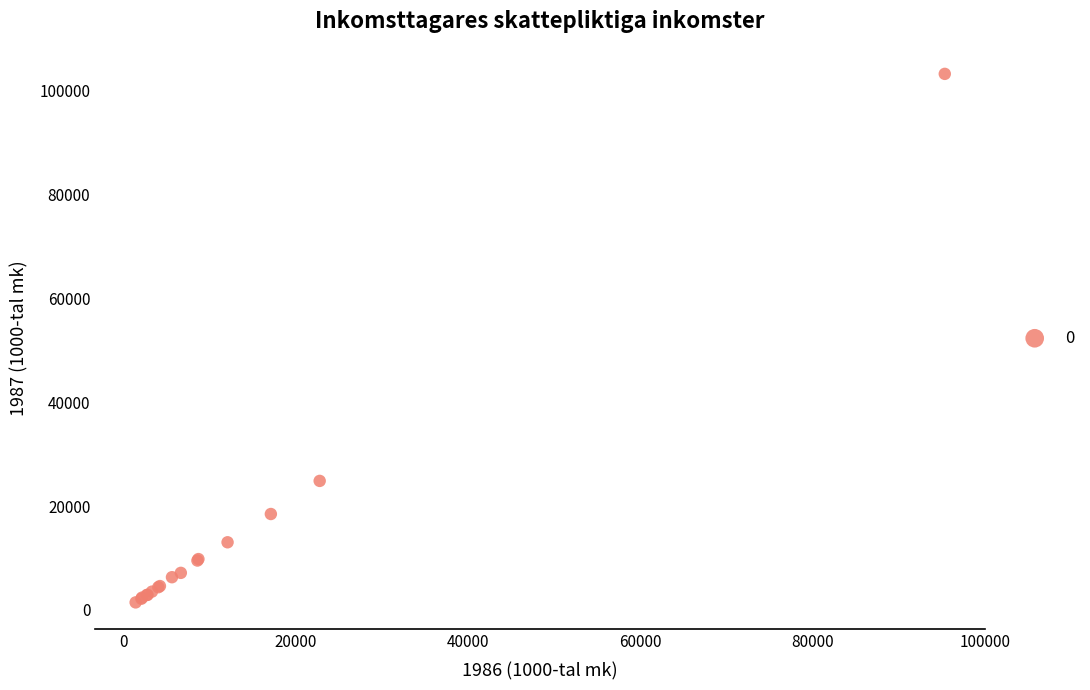

What Y value in the scatter plot is closest to 52366?

24854.8